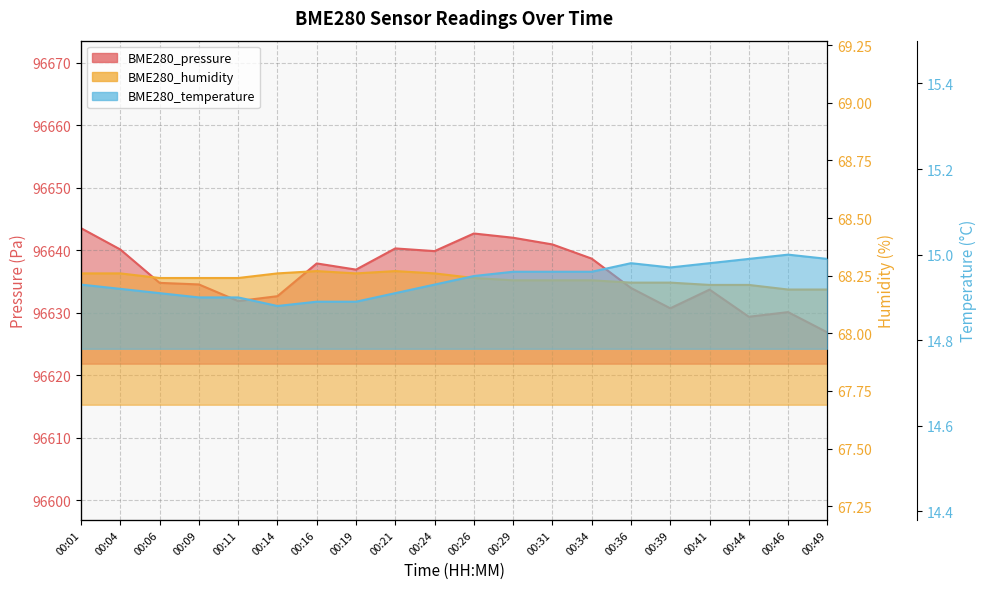

How many interior local peaks does the BME280_humidity series have?

2